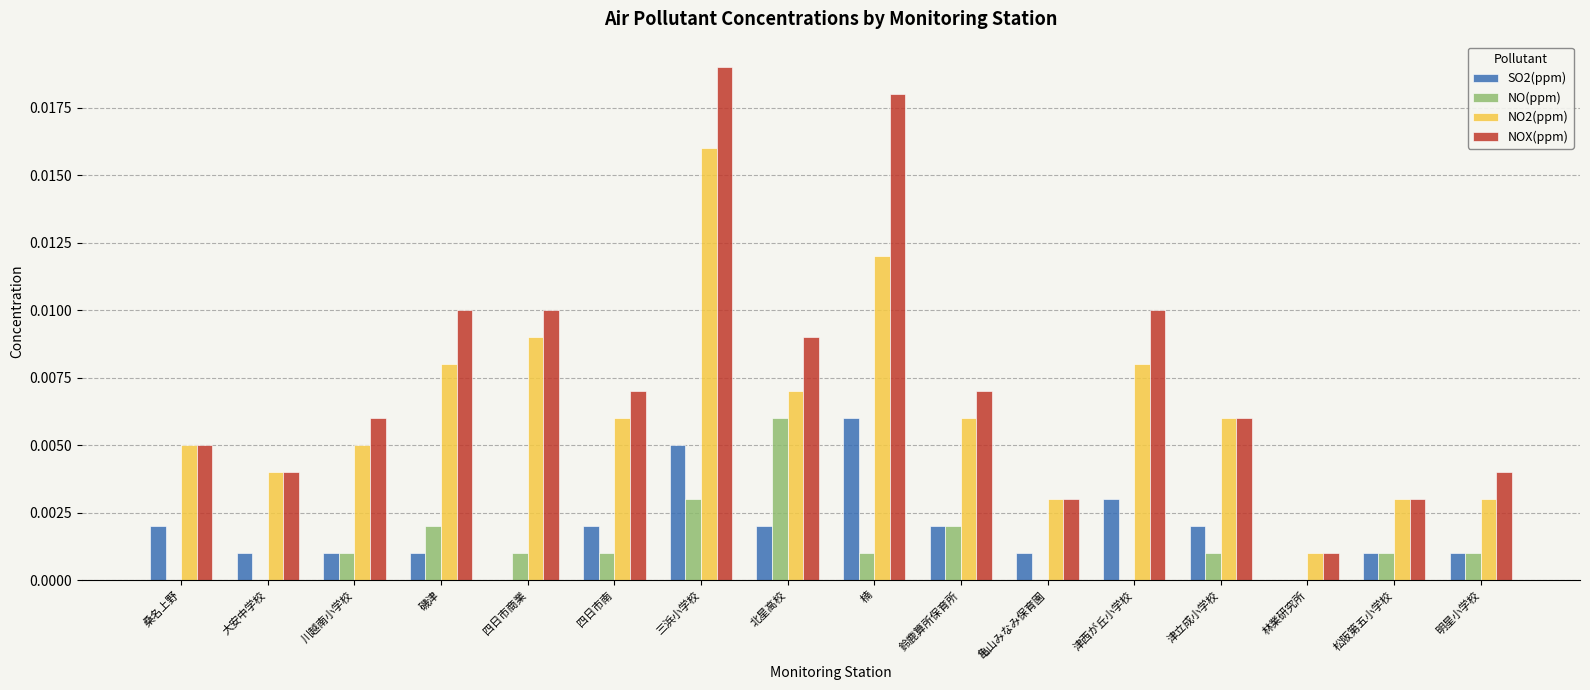

At which category is the sum across all series the highest?

三浜小学校